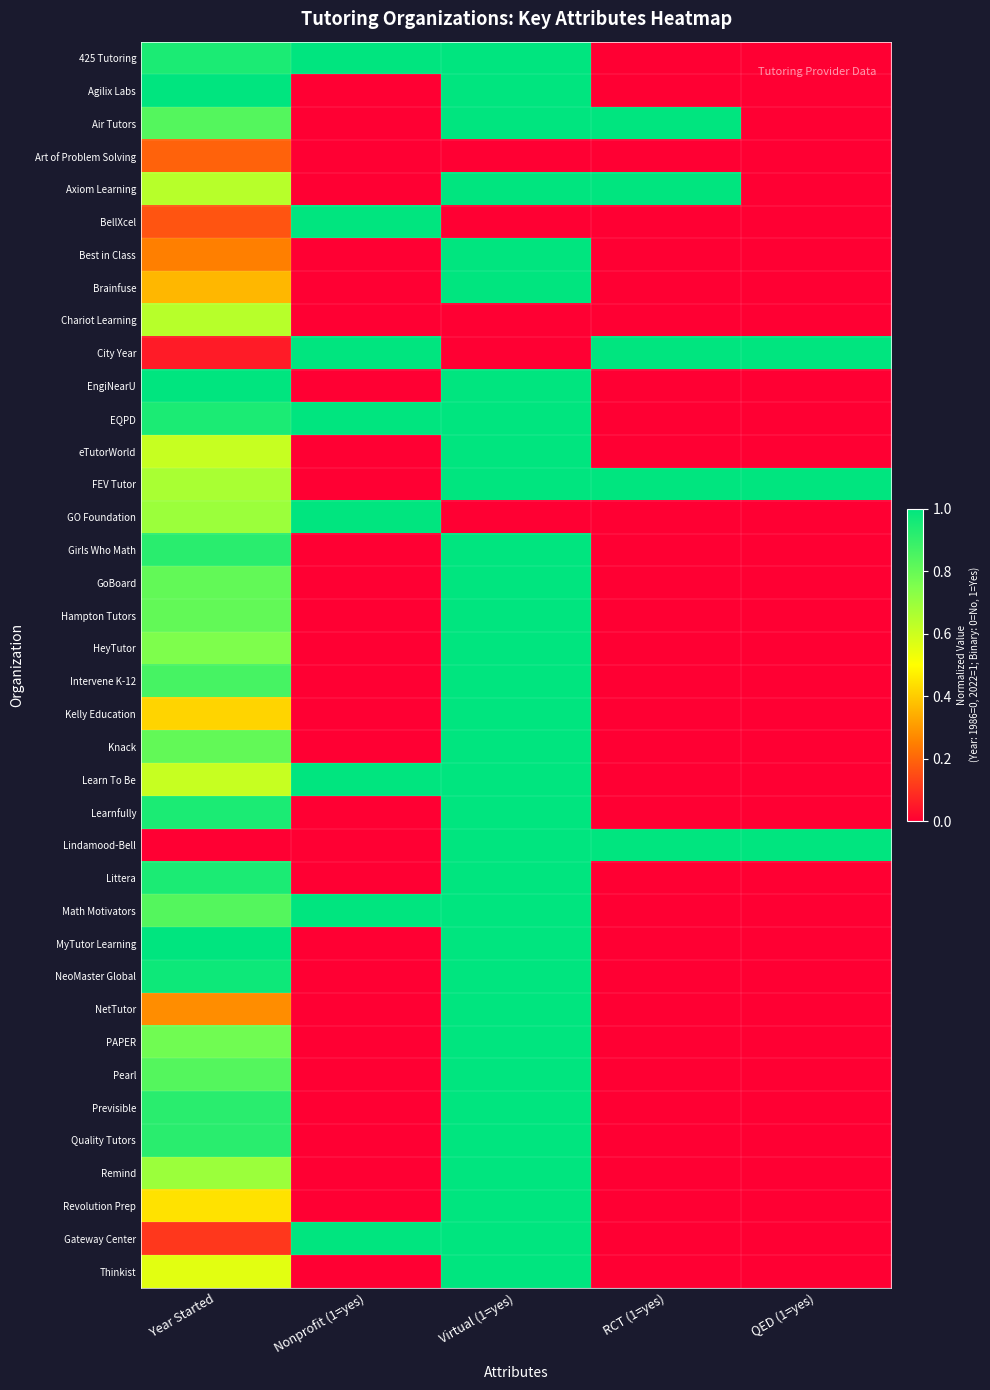

Which series has the largest total across all categories?

FEV Tutor